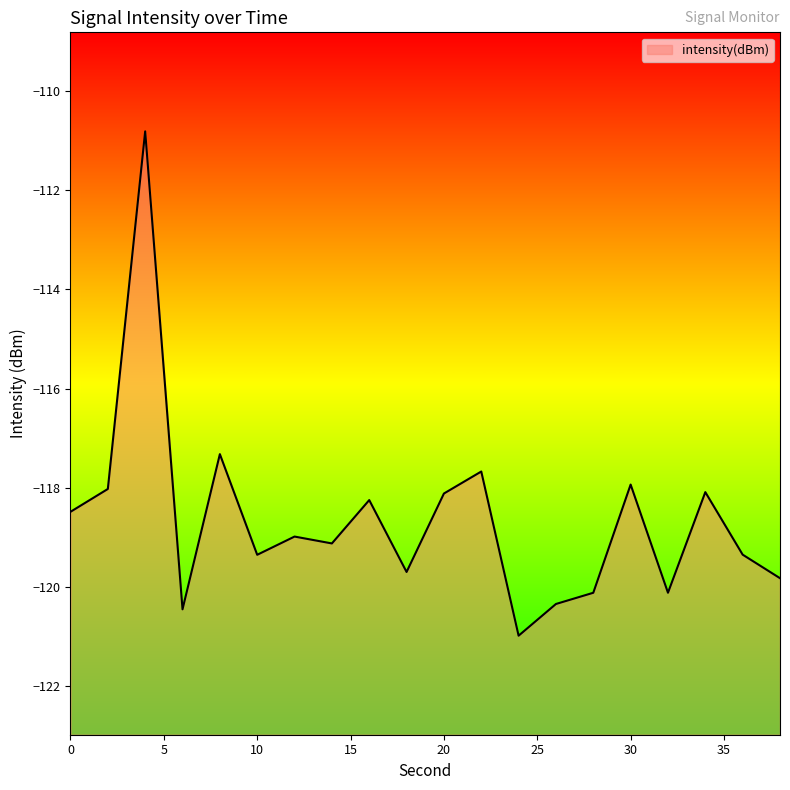

Does the chart have visible grid lines?

No